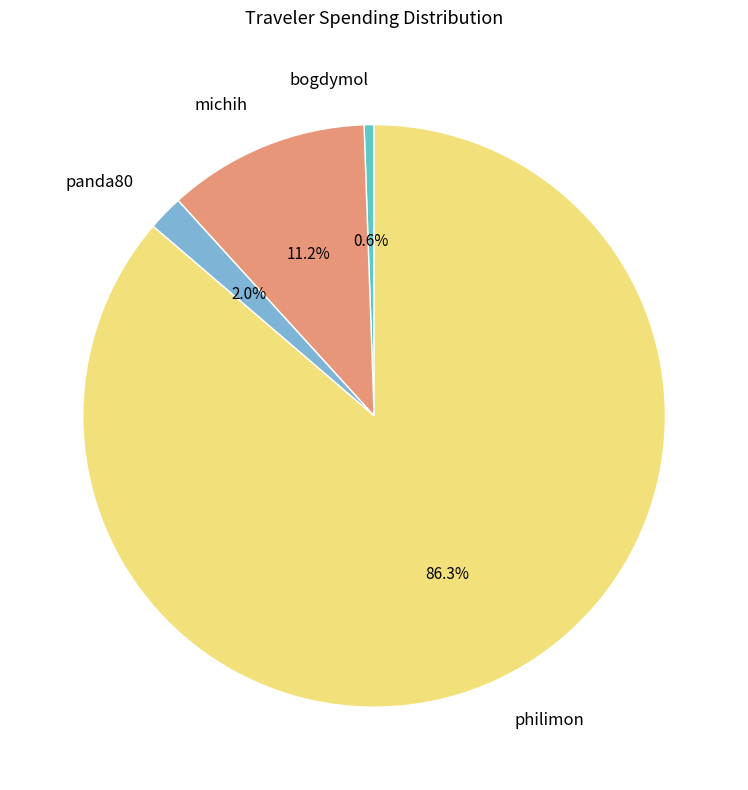

What is the largest slice in the pie chart?

philimon